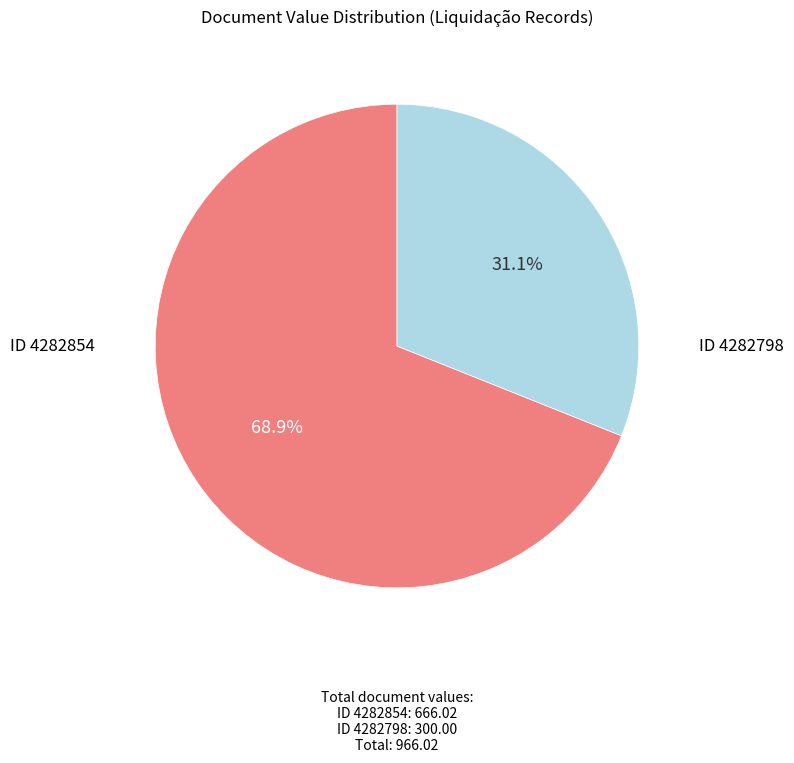

Is there any slice that represents more than half of the pie?

Yes